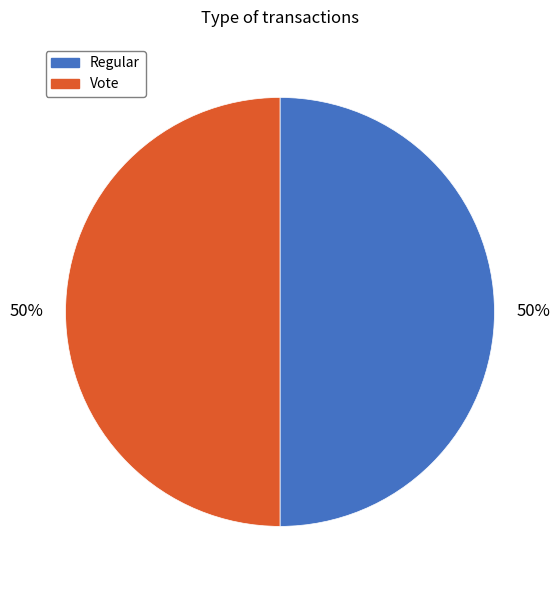

To the nearest percent, what percentage of the pie is Vote?

50%